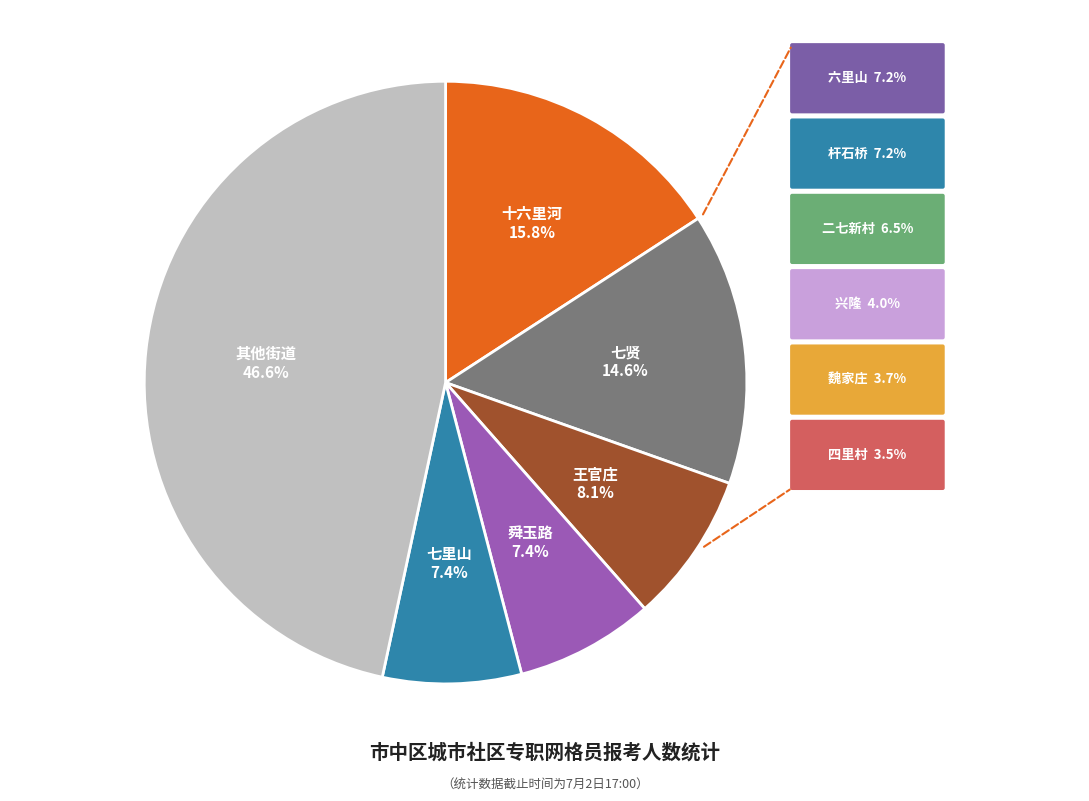

Does any single category account for the majority?

No